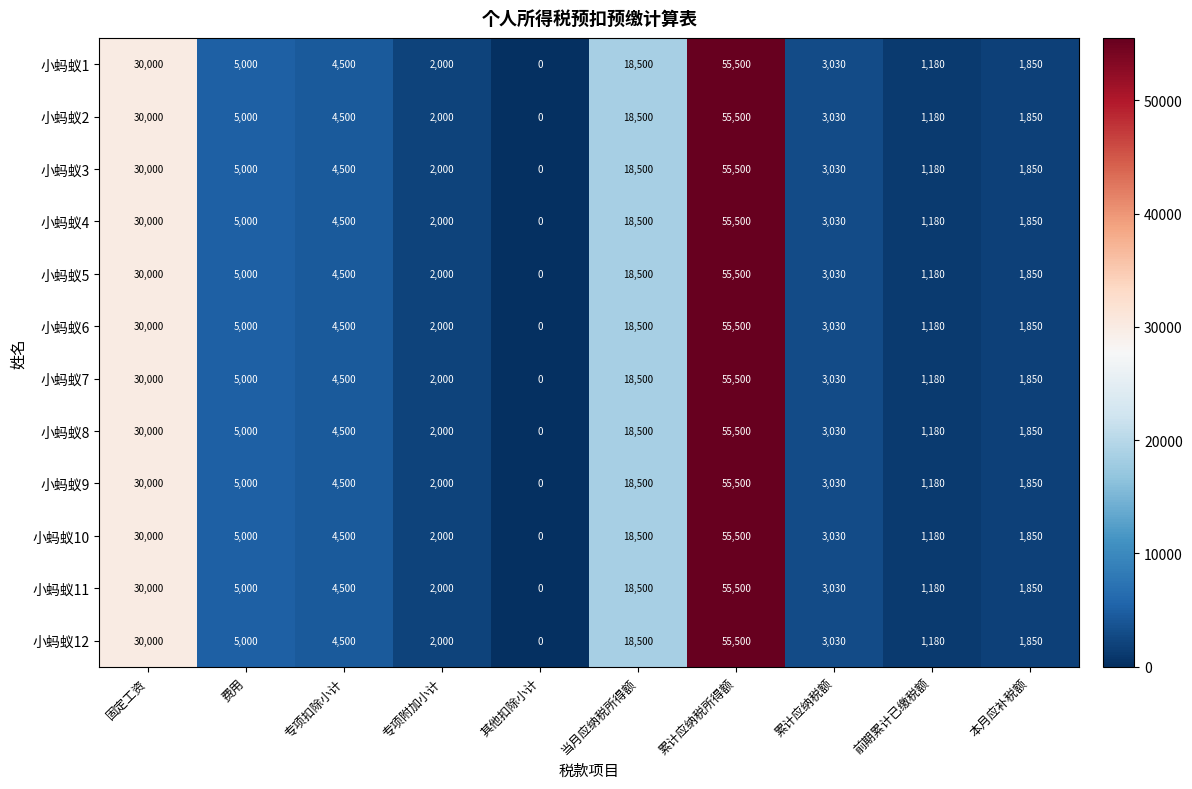

At how many categories does at least one series exceed 16629?

3